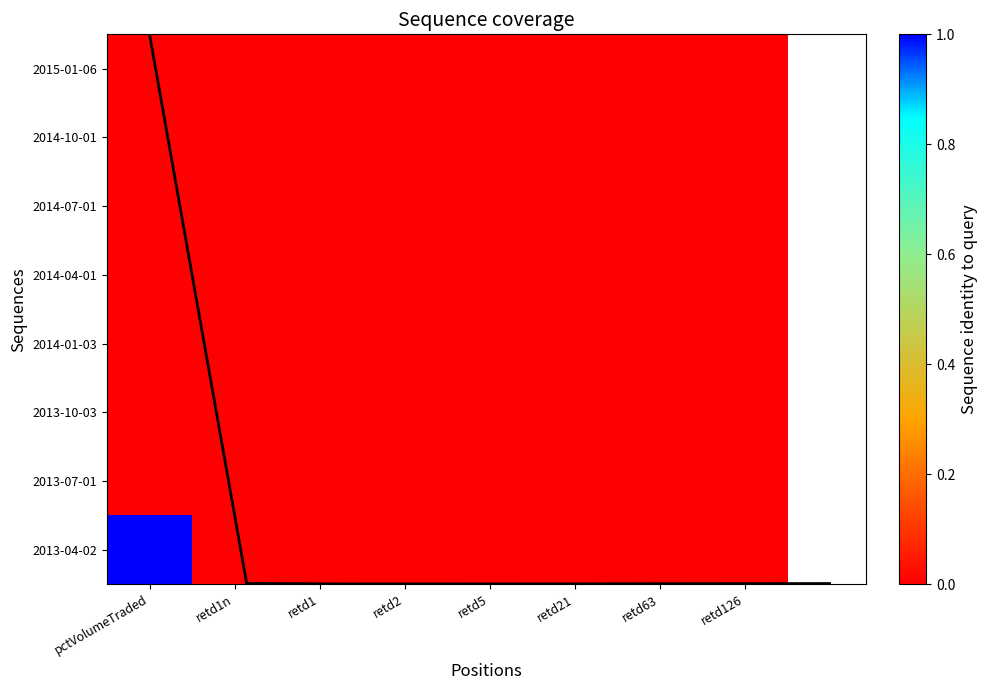

What is the sum of all 2013-04-02 values?

1.0